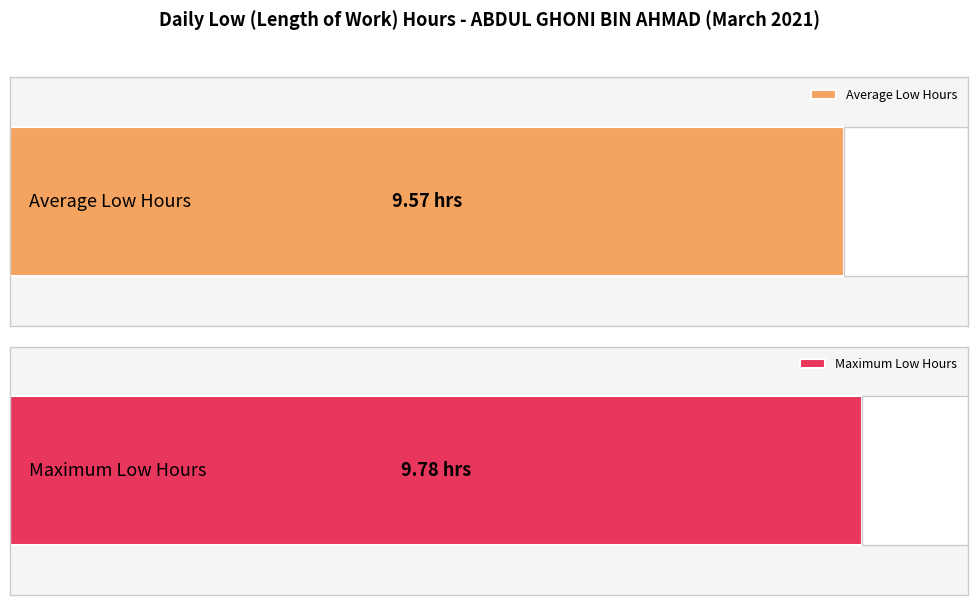

Between 6 and 19, which is larger?

19